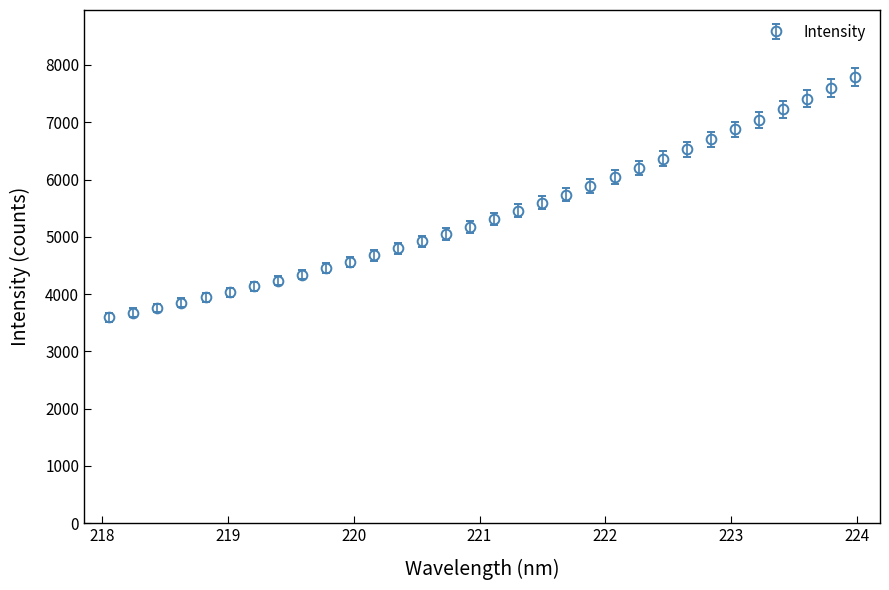

What is the value of the 29th point from the left?

7225.9